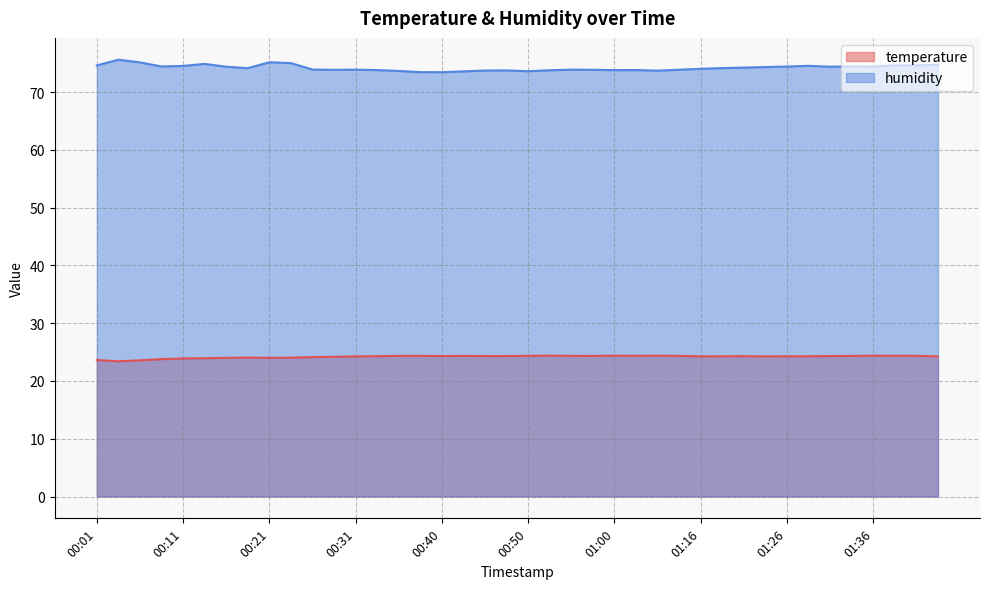

Which series has the largest range (max minus min)?

humidity